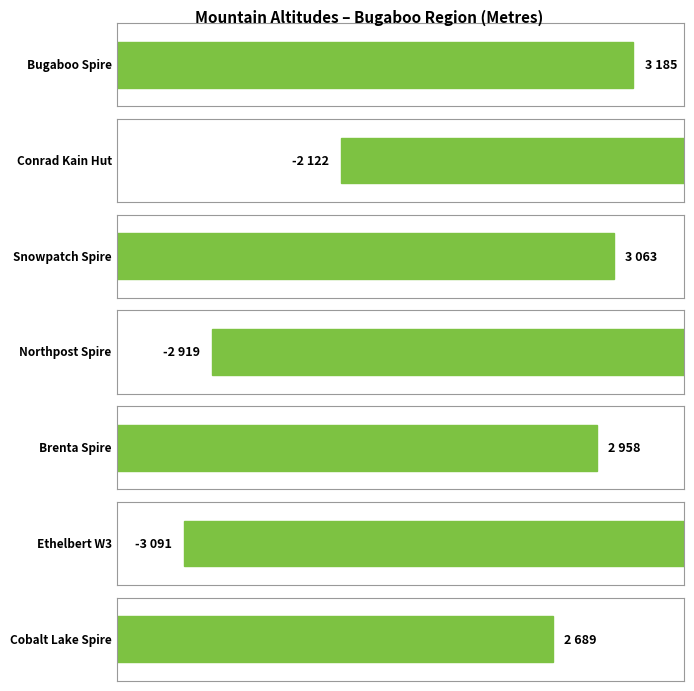

How many bars are there in total?

7